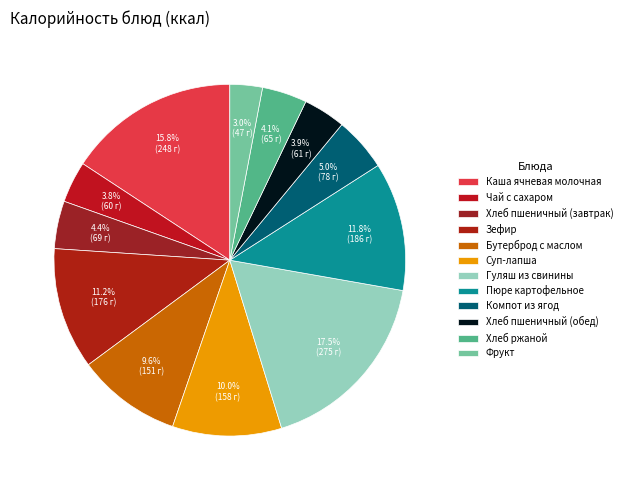

The Суп-лапша slice represents 1% of the pie. True or false?

False